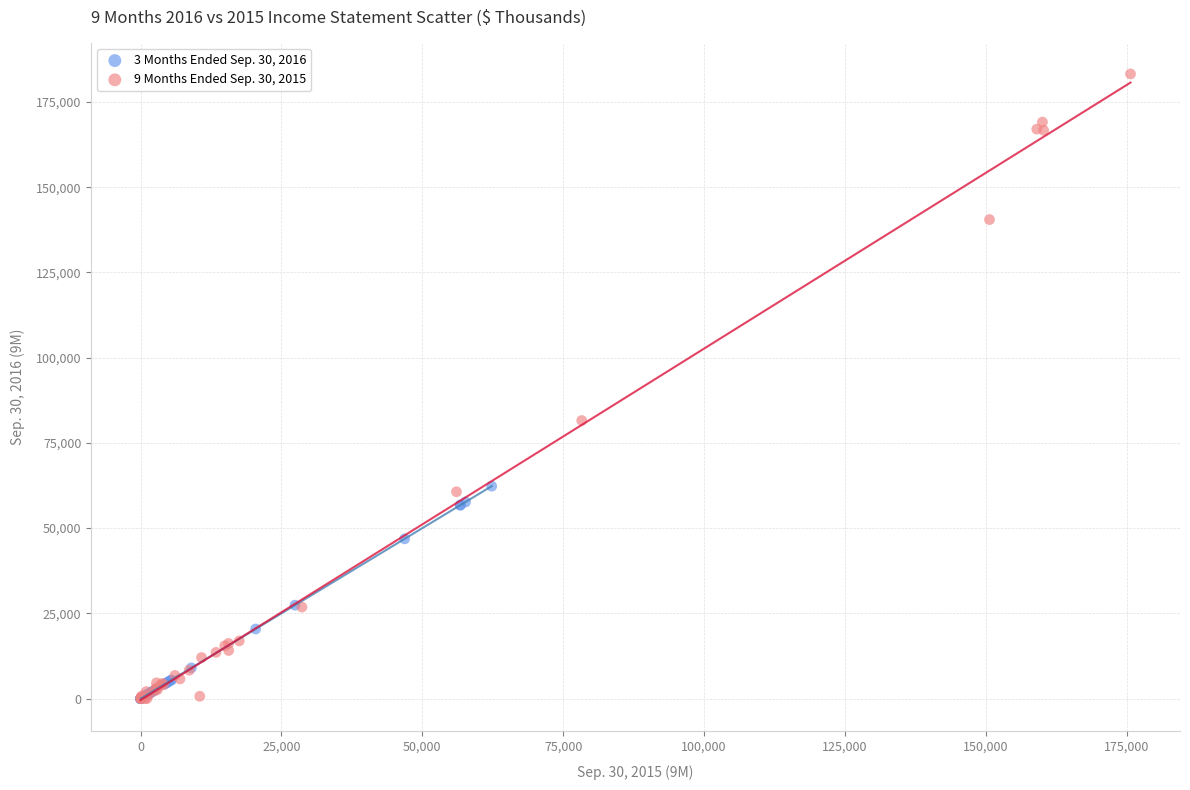

Which series reaches the maximum Y coordinate?

9 Months Ended Sep. 30, 2015